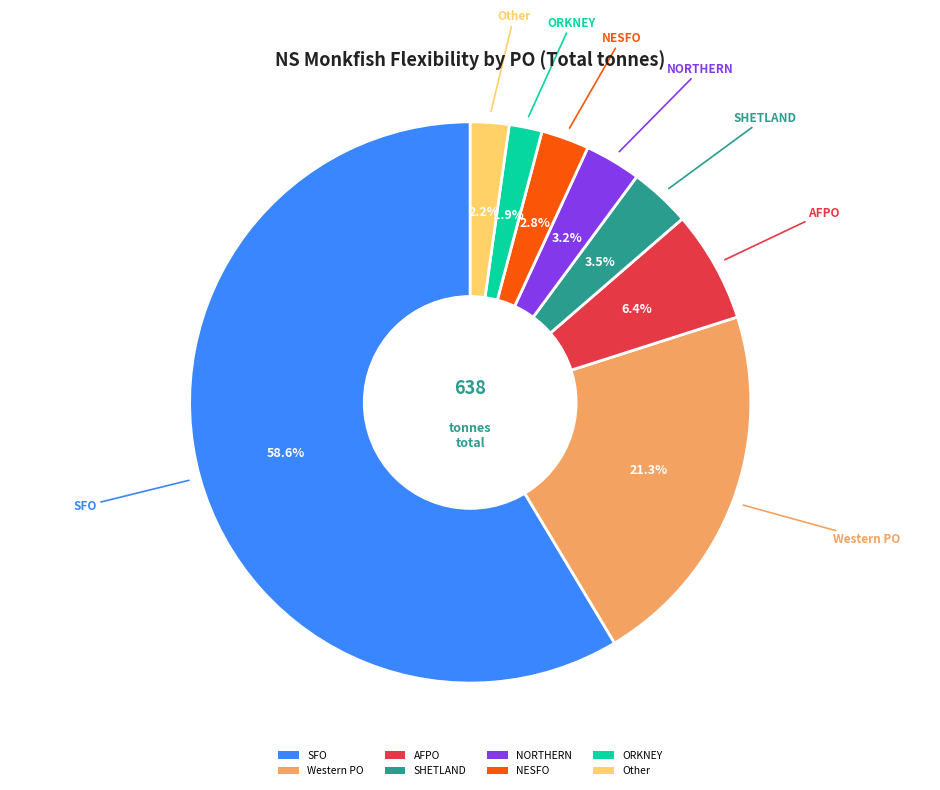

Between SFO and Other, which is larger?

SFO